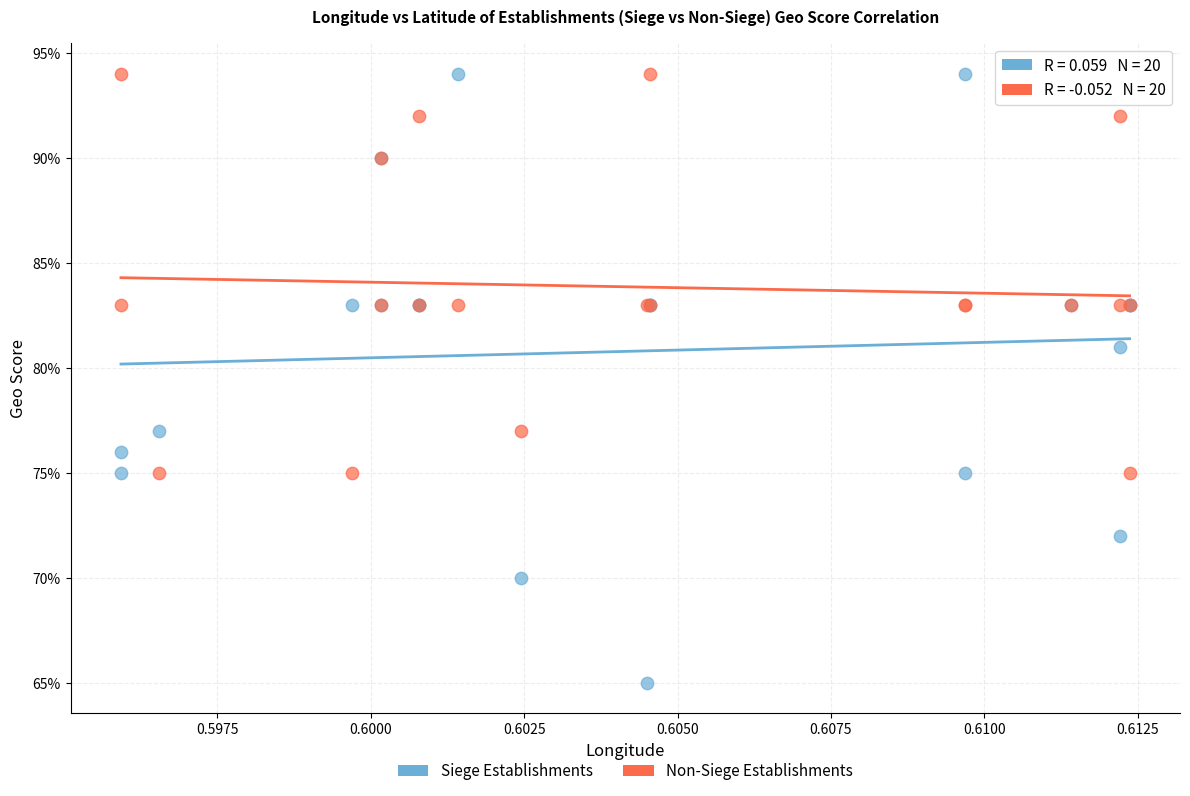

Which series contains the lowest Y value?

Siege Establishments